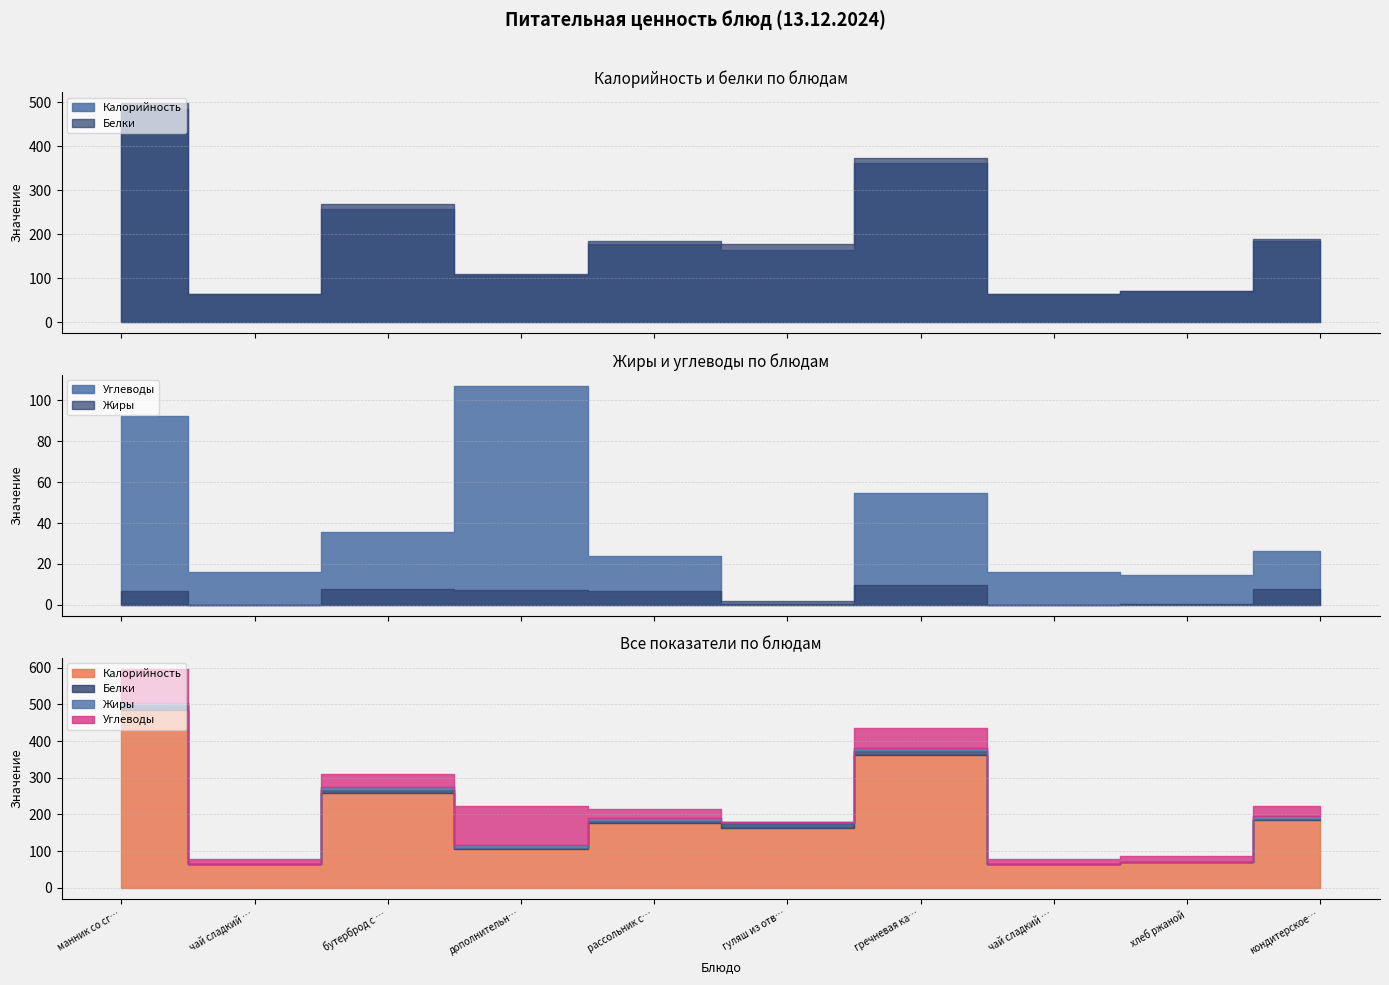

What is the value of the Углеводы point at the 3rd from the left?

35.7